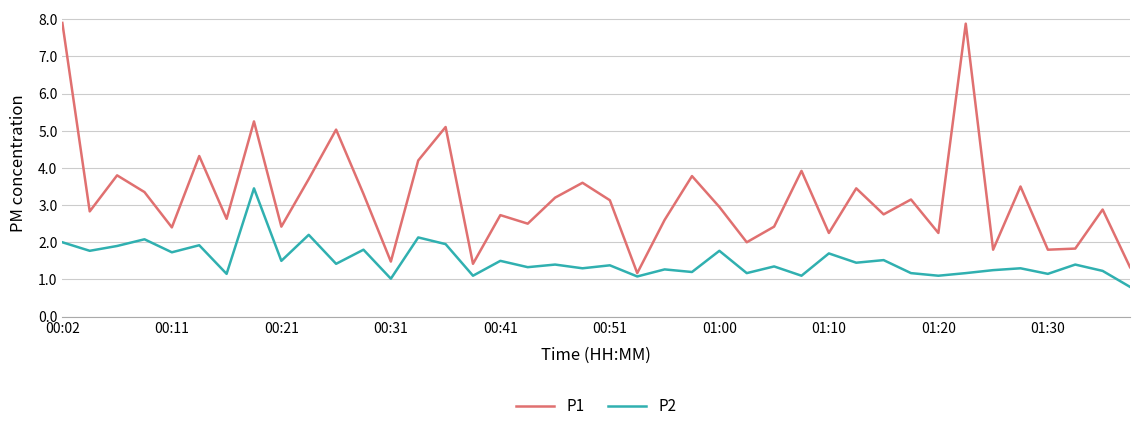

Which series has the largest total across all categories?

P1